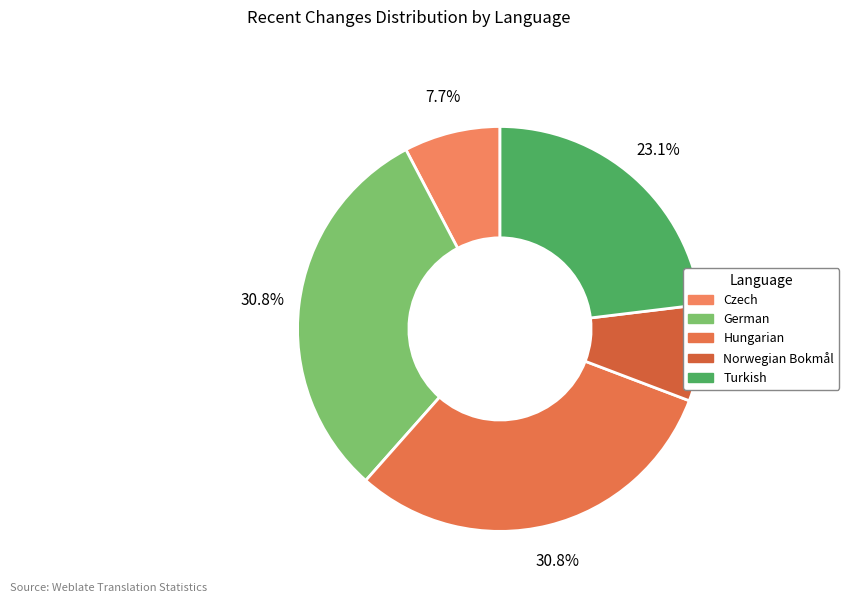

Which slice is the largest?

German